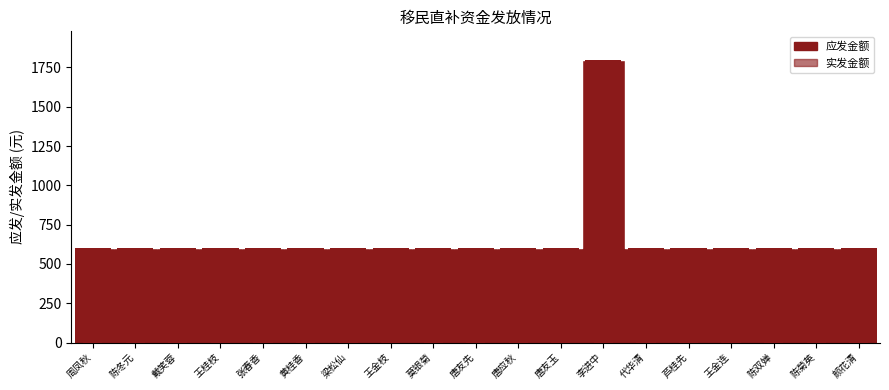

At which category is the sum across all series the highest?

李进中